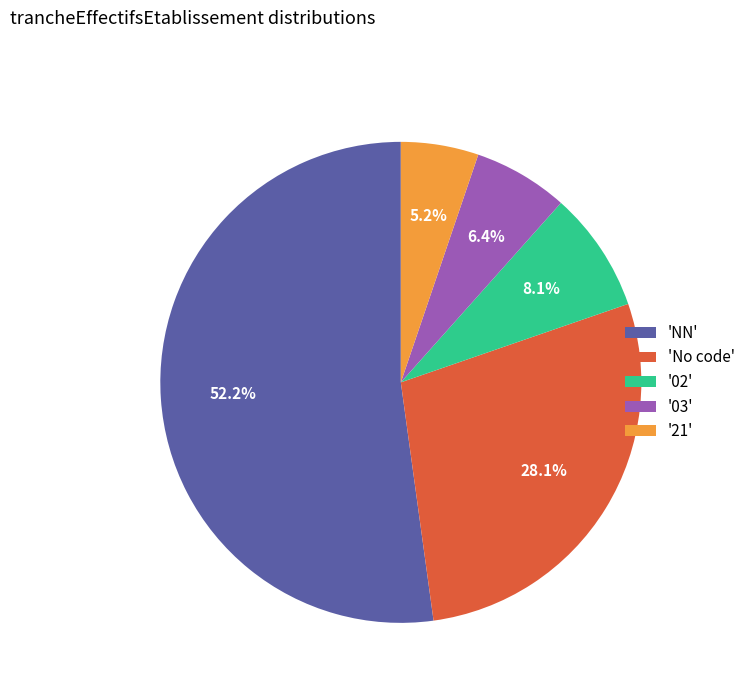

Is the sum of '02' and 'NN' greater than half?

Yes